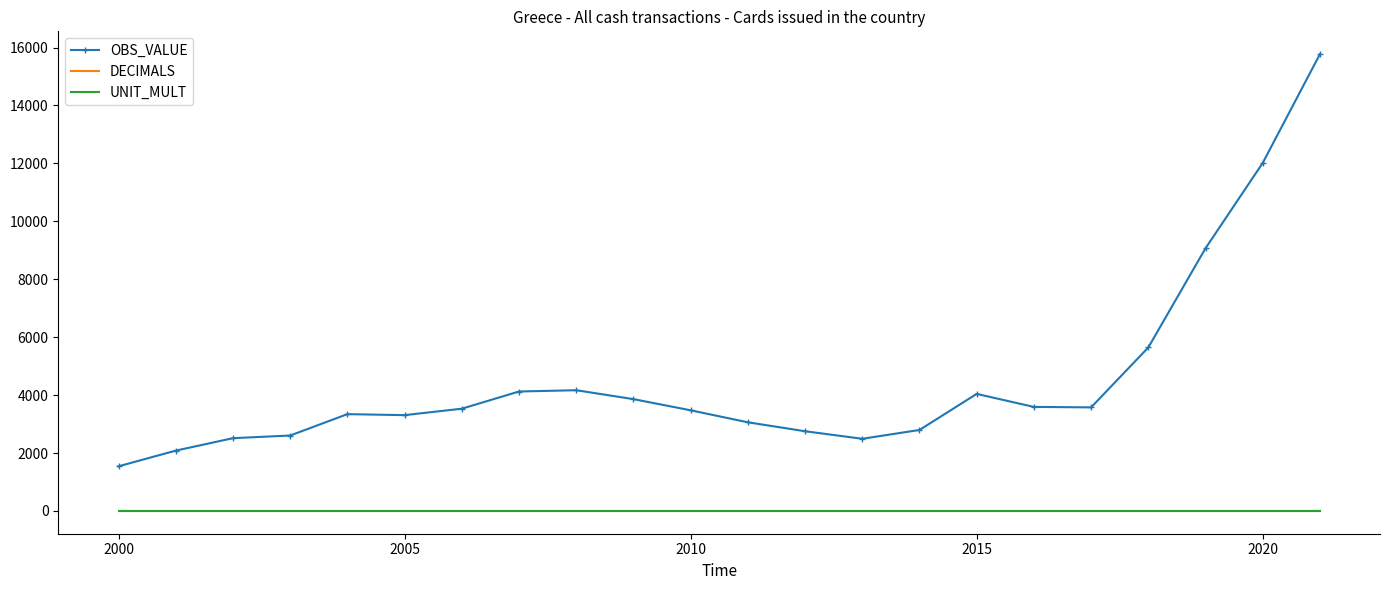

Which series has the widest spread of values?

OBS_VALUE